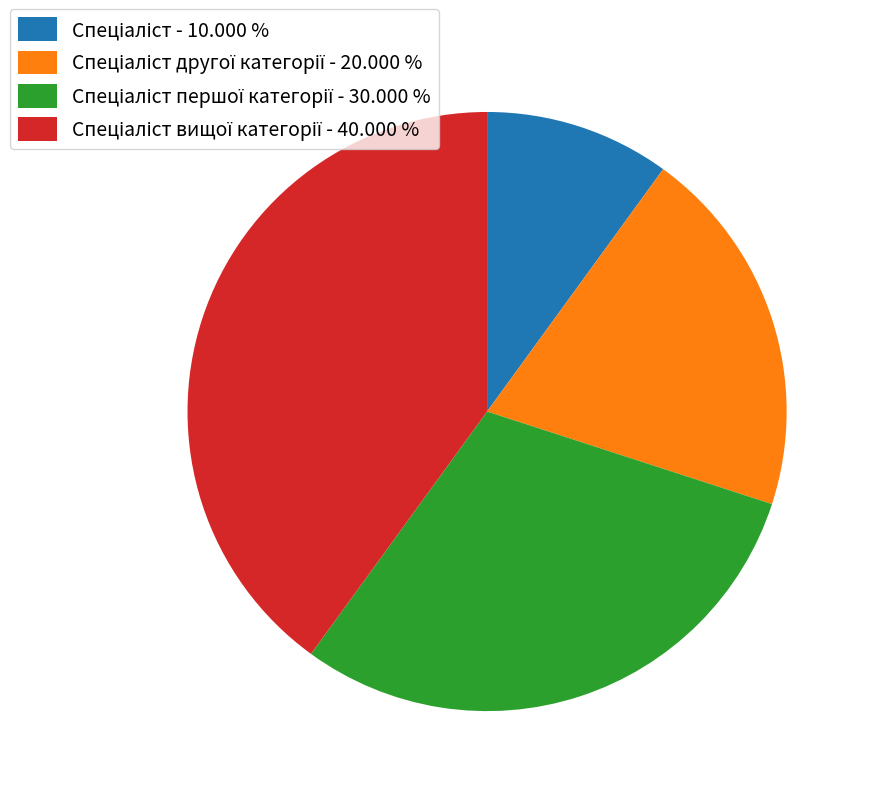

Is there any slice that represents more than half of the pie?

No